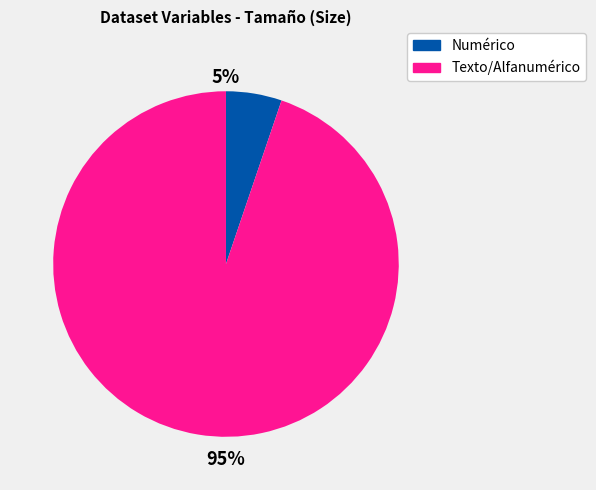

To the nearest percent, what is the difference between the largest and smallest slice percentages?

90%